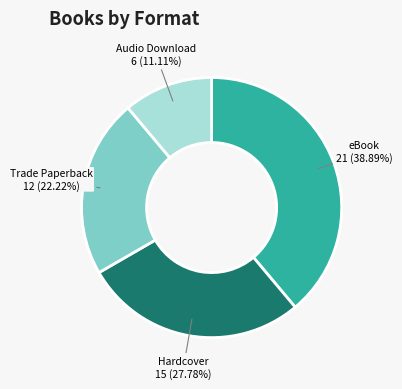

How many segments does this pie chart have?

4